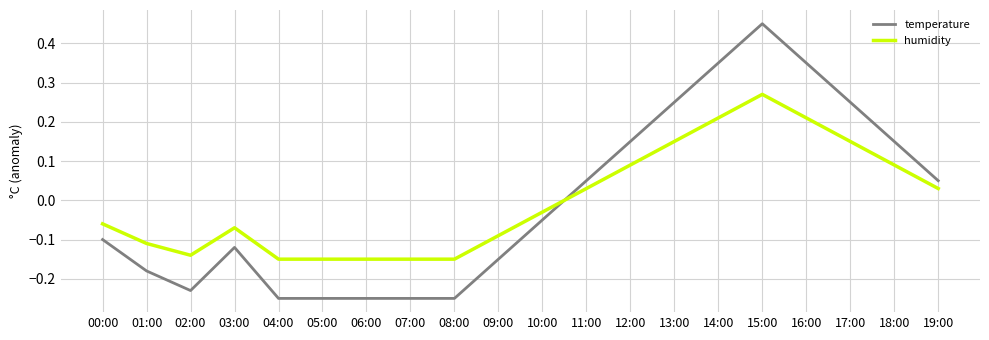

What is the total value across all series at 06:00?

-0.4